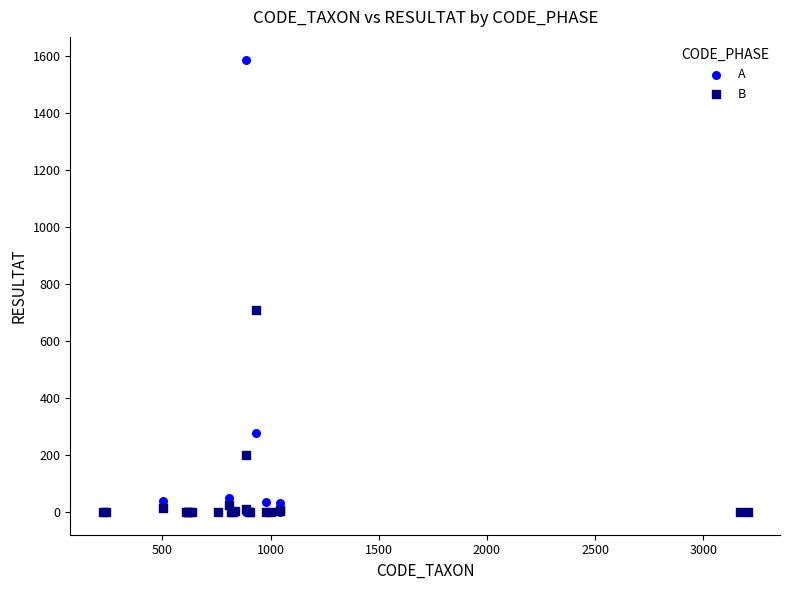

In the B series, what Y value is closest to 354?

201